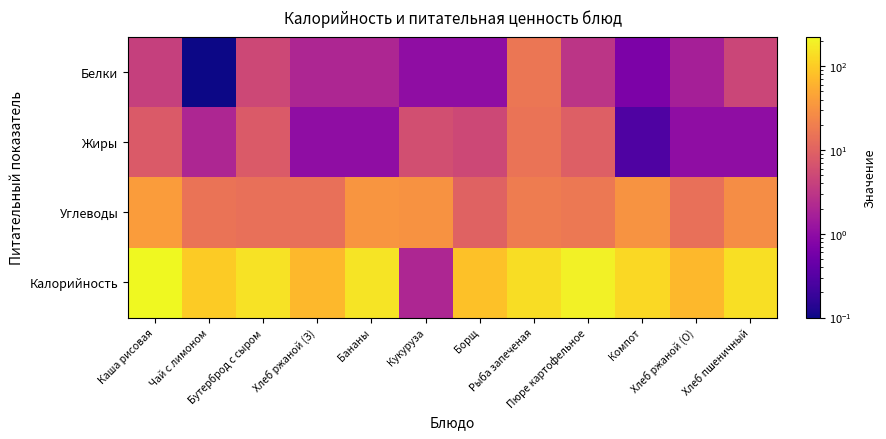

Reading left to right, extract all data points from this chart.

Белки: Каша рисовая=4.0	Чай с лимоном=0.1	Бутерброд с сыром=5.0	Хлеб ржаной (З)=2.0	Бананы=2.0	Кукуруза=1.0	Борщ=1.0	Рыба запеченая=16.0	Пюре картофельное=3.0	Компот=0.7	Хлеб ржаной (О)=1.7	Хлеб пшеничный=4.7
Жиры: Каша рисовая=8.0	Чай с лимоном=2.0	Бутерброд с сыром=8.0	Хлеб ржаной (З)=1.0	Бананы=1.0	Кукуруза=6.0	Борщ=5.0	Рыба запеченая=15.0	Пюре картофельное=9.0	Компот=0.3	Хлеб ржаной (О)=1.0	Хлеб пшеничный=1.0
Углеводы: Каша рисовая=39.0	Чай с лимоном=15.0	Бутерброд с сыром=14.0	Хлеб ржаной (З)=14.0	Бананы=33.0	Кукуруза=31.0	Борщ=10.0	Рыба запеченая=19.0	Пюре картофельное=17.0	Компот=32.0	Хлеб ржаной (О)=14.0	Хлеб пшеничный=28.0
Калорийность: Каша рисовая=226.0	Чай с лимоном=100.0	Бутерброд с сыром=151.0	Хлеб ржаной (З)=69.0	Бананы=153.0	Кукуруза=2.0	Борщ=82.0	Рыба запеченая=136.0	Пюре картофельное=196.0	Компот=125.0	Хлеб ржаной (О)=68.0	Хлеб пшеничный=140.0